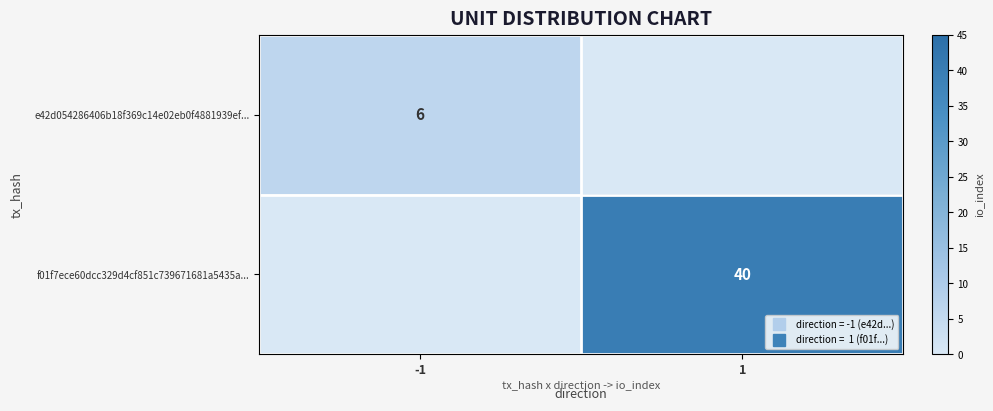

Which category has the lowest value across all series?

1